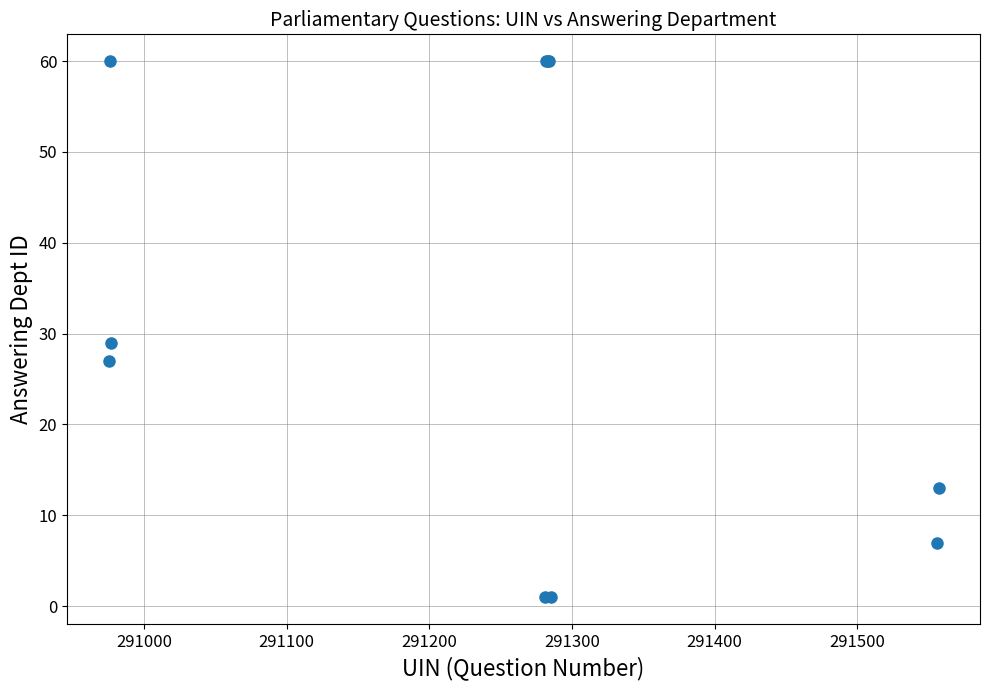

What Y value in the scatter plot is closest to 30?

29